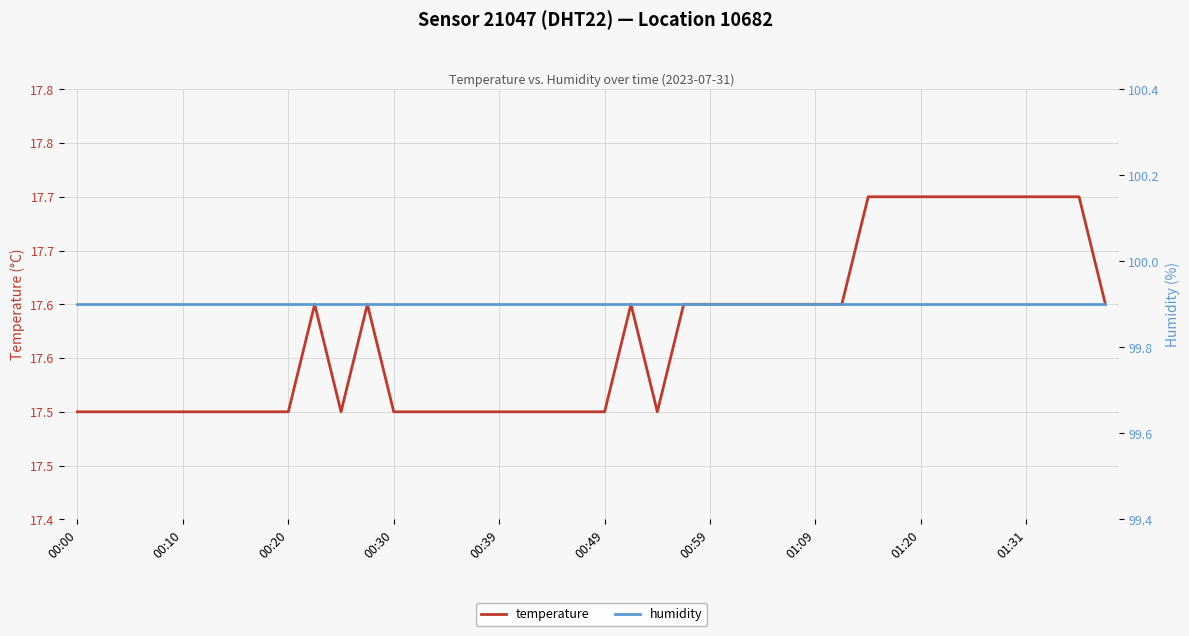

What is the lowest value of the temperature series?

17.5